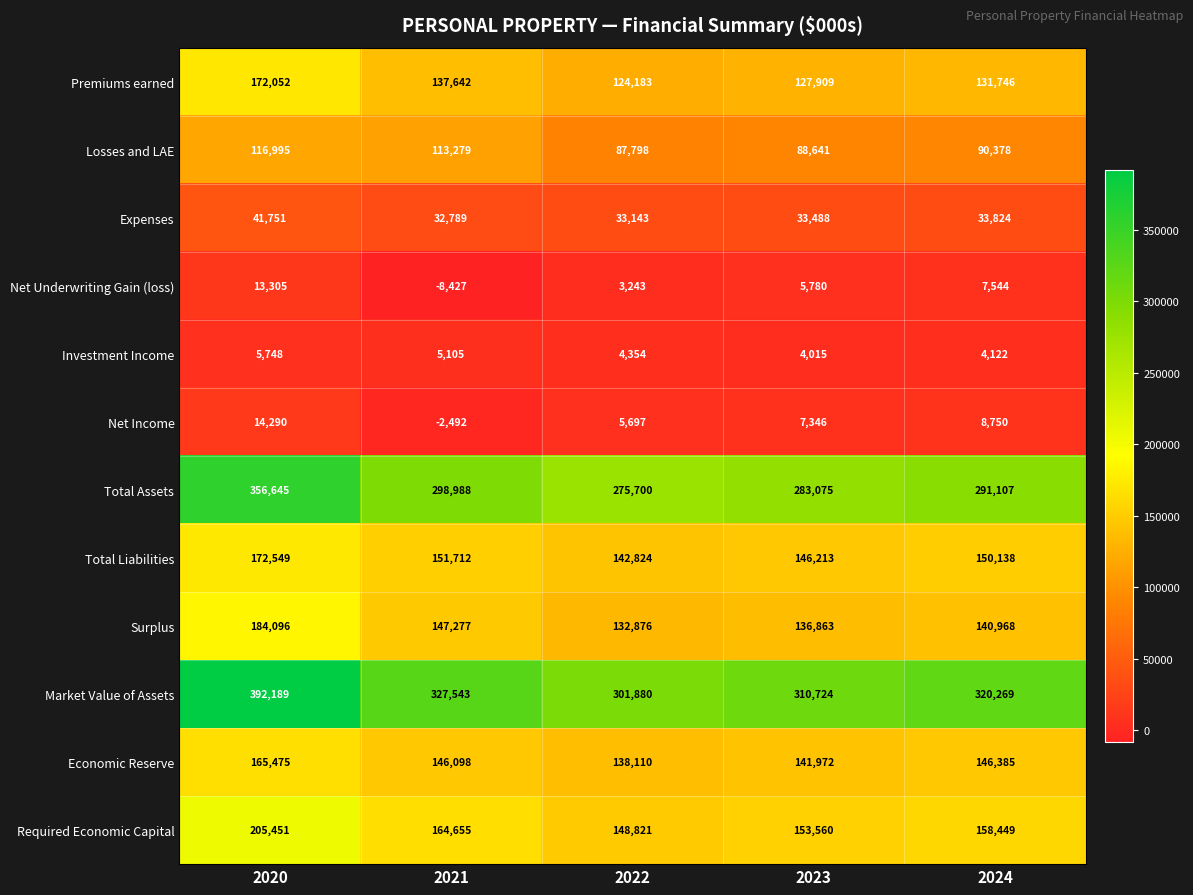

What is the average value of the Losses and LAE series?

99418